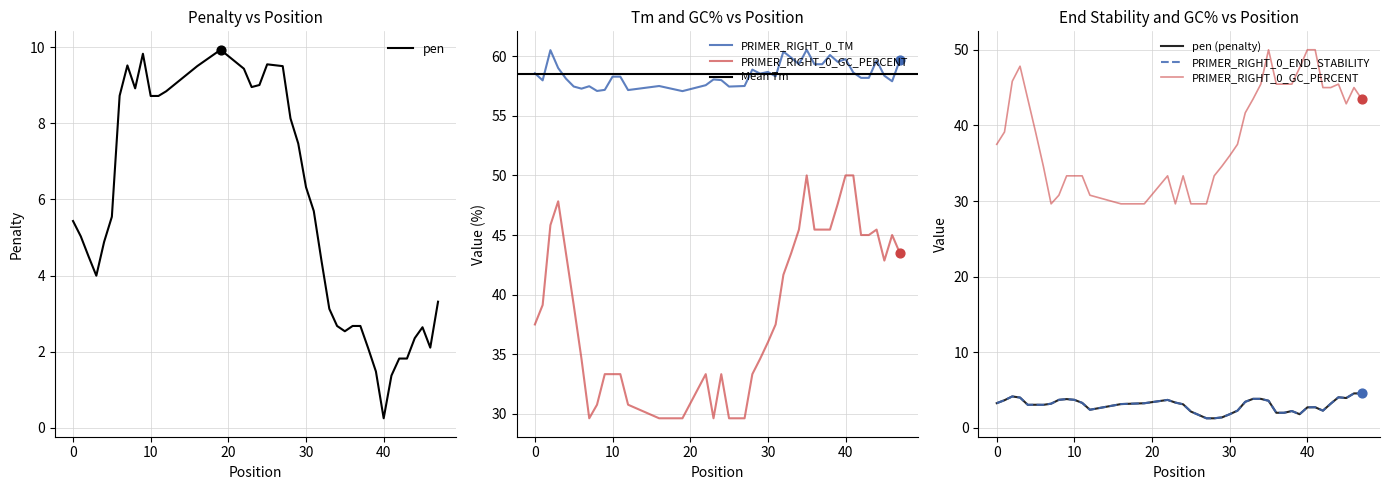

Is the value of PRIMER_RIGHT_0_GC_PERCENT at 20 greater than the value of PRIMER_RIGHT_0_END_STABILITY at 25?

Yes